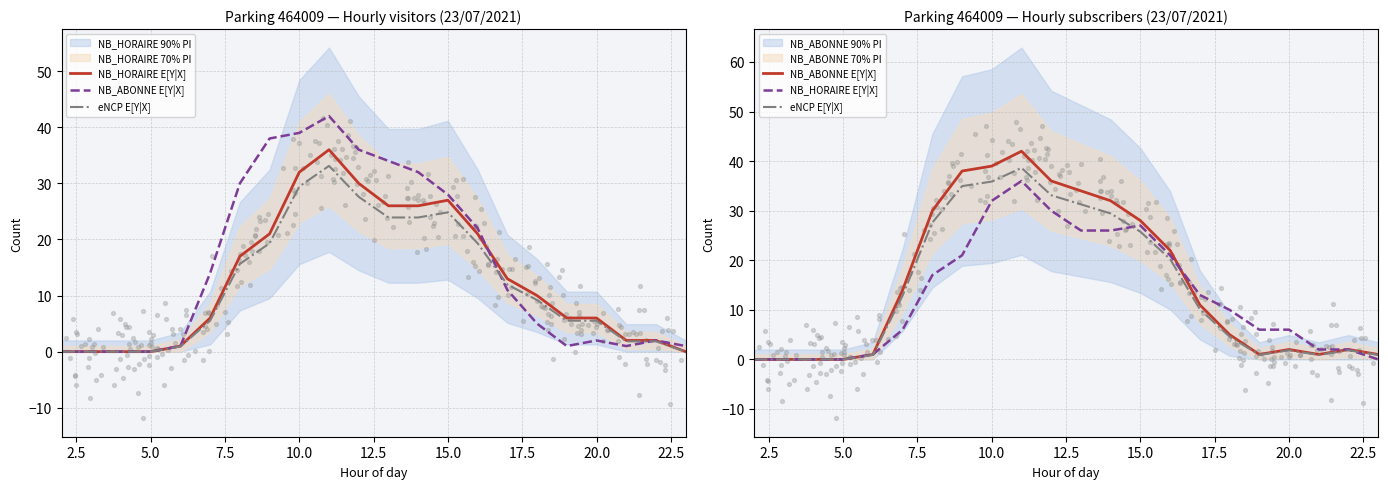

Which series has the largest total across all categories?

NB_ABONNE E[Y|X]